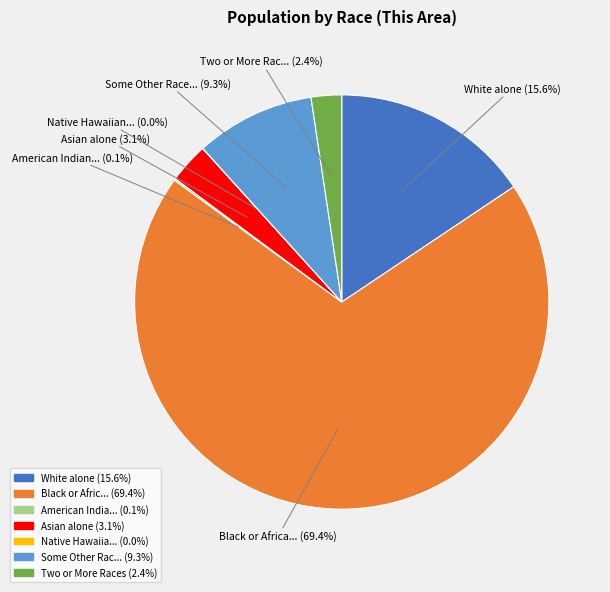

Does any single category account for the majority?

Yes